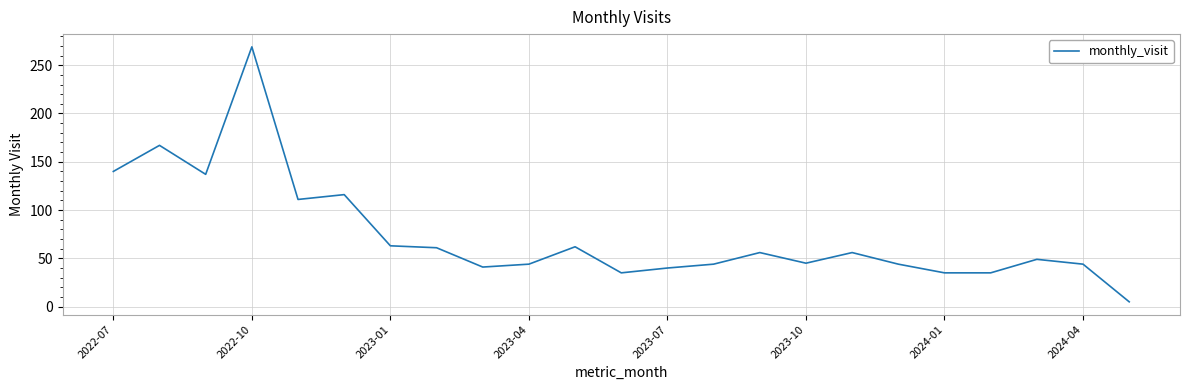

What is the greatest value displayed?

269